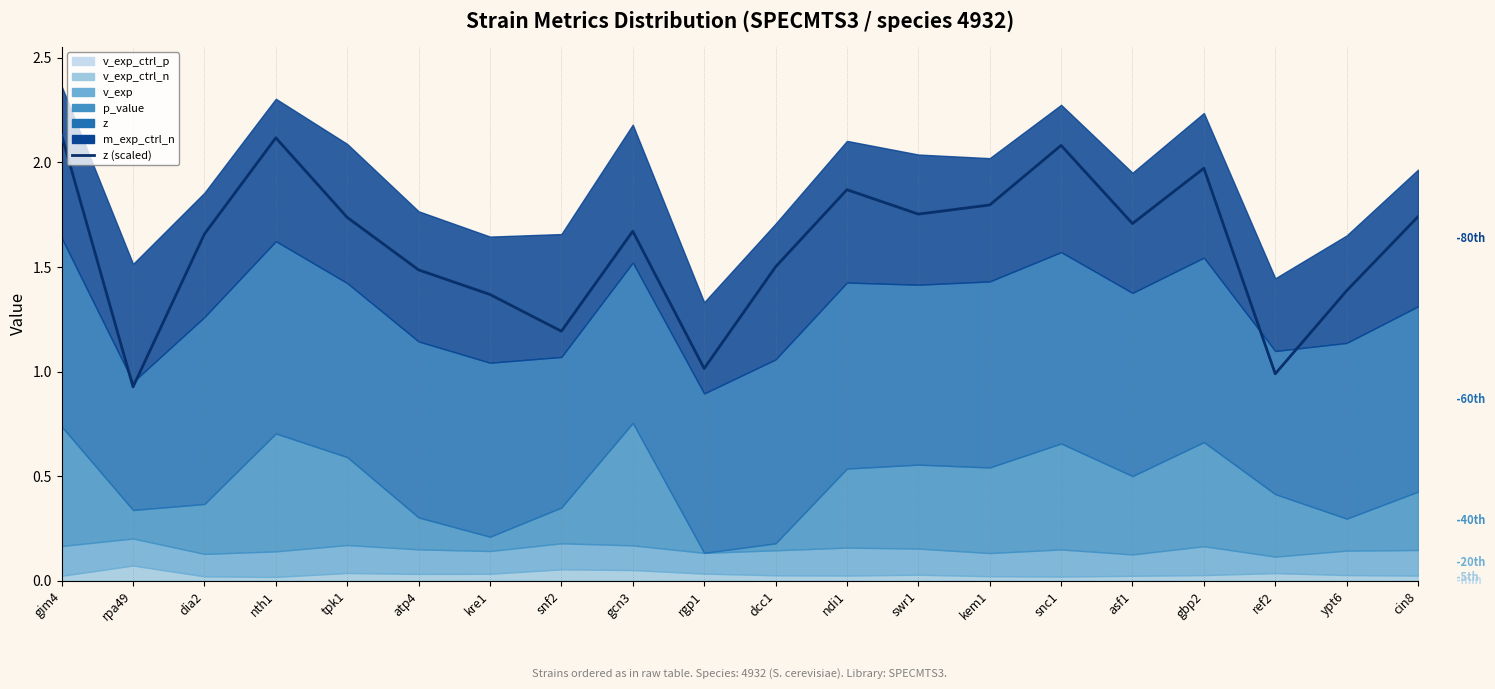

At which category does the chart reach its peak across all series?

gim4